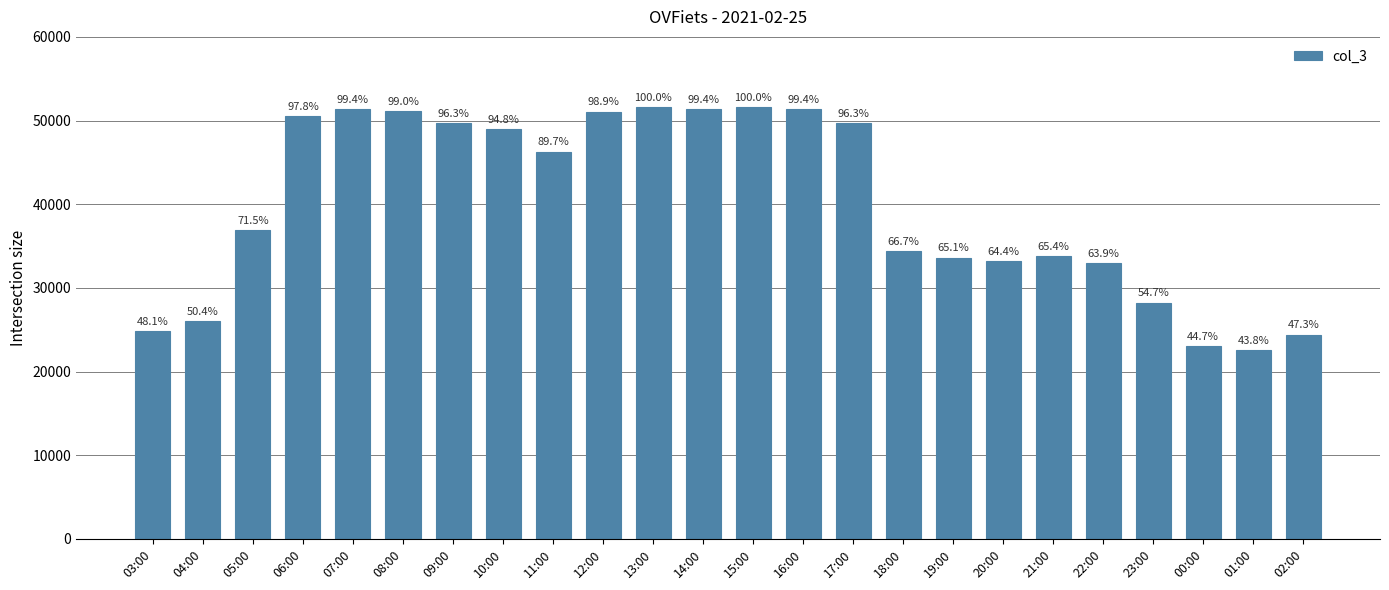

Are the bars horizontal?

No